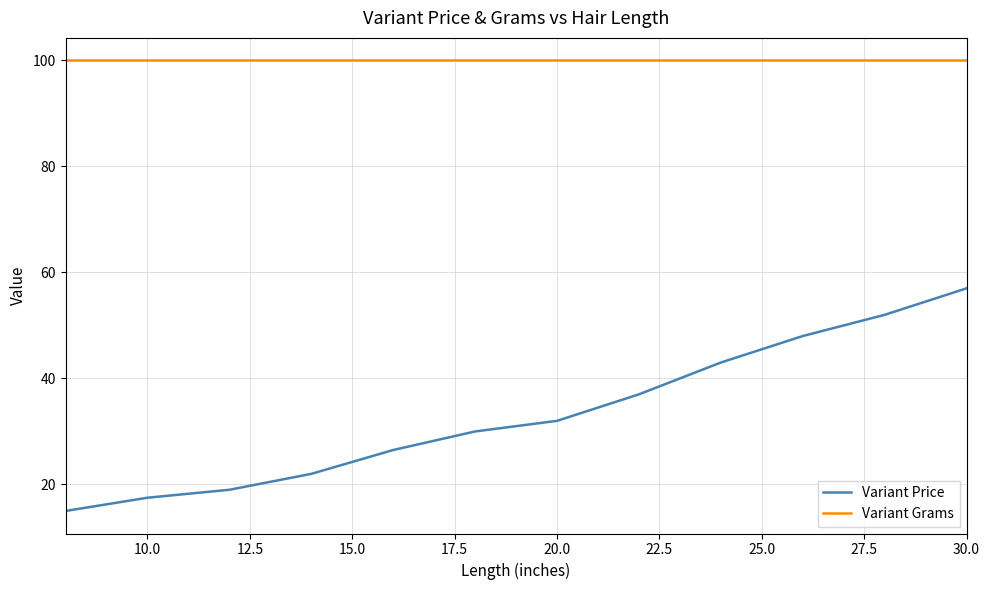

What is the minimum value shown in the chart?

15.0